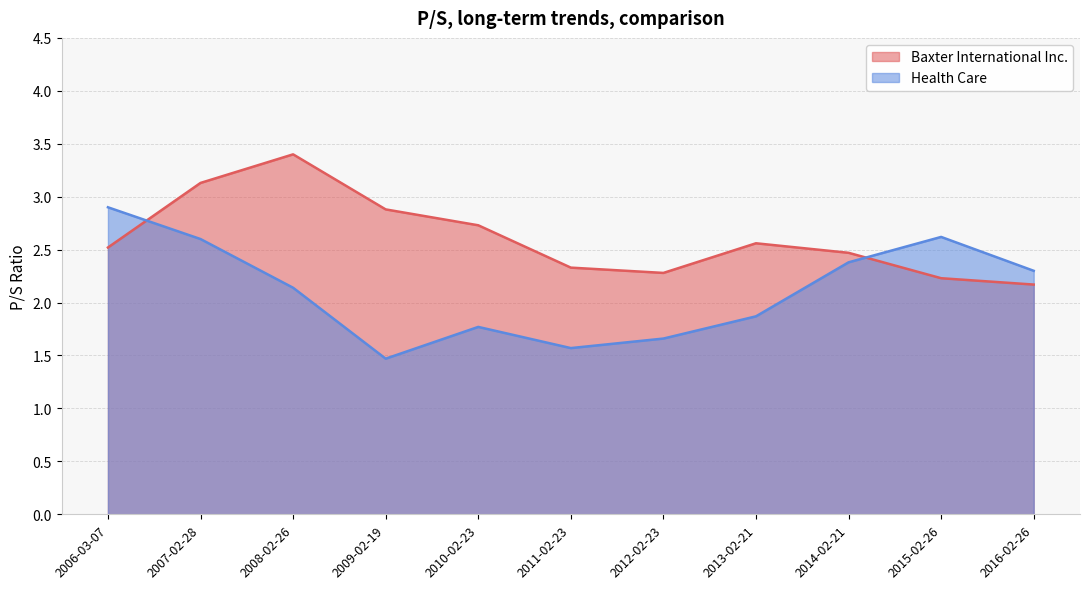

Where does the Health Care series first go above 2?

2006-03-07